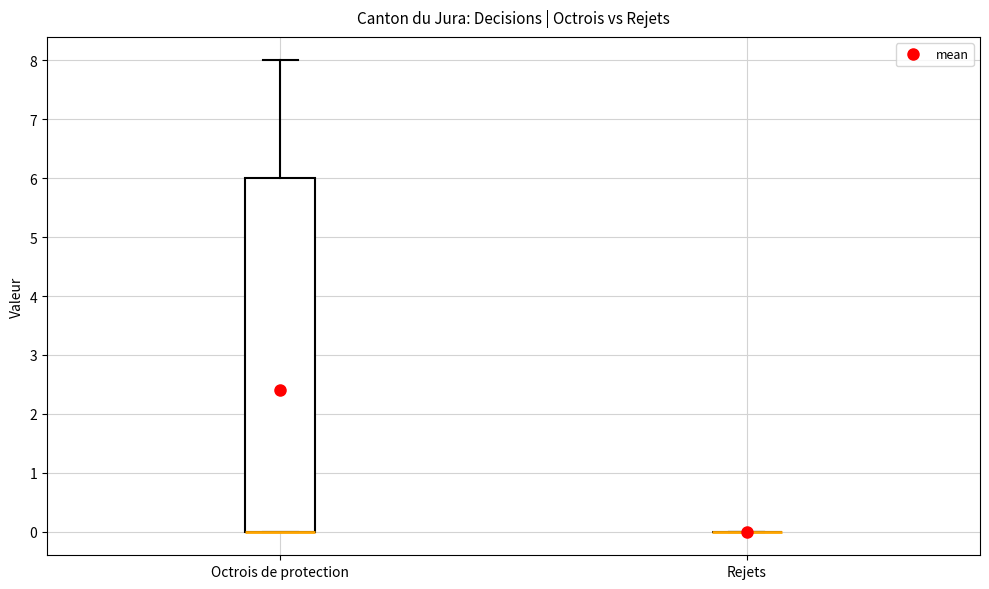

Which box is the tallest, from its lower edge to its upper edge?

Octrois de protection